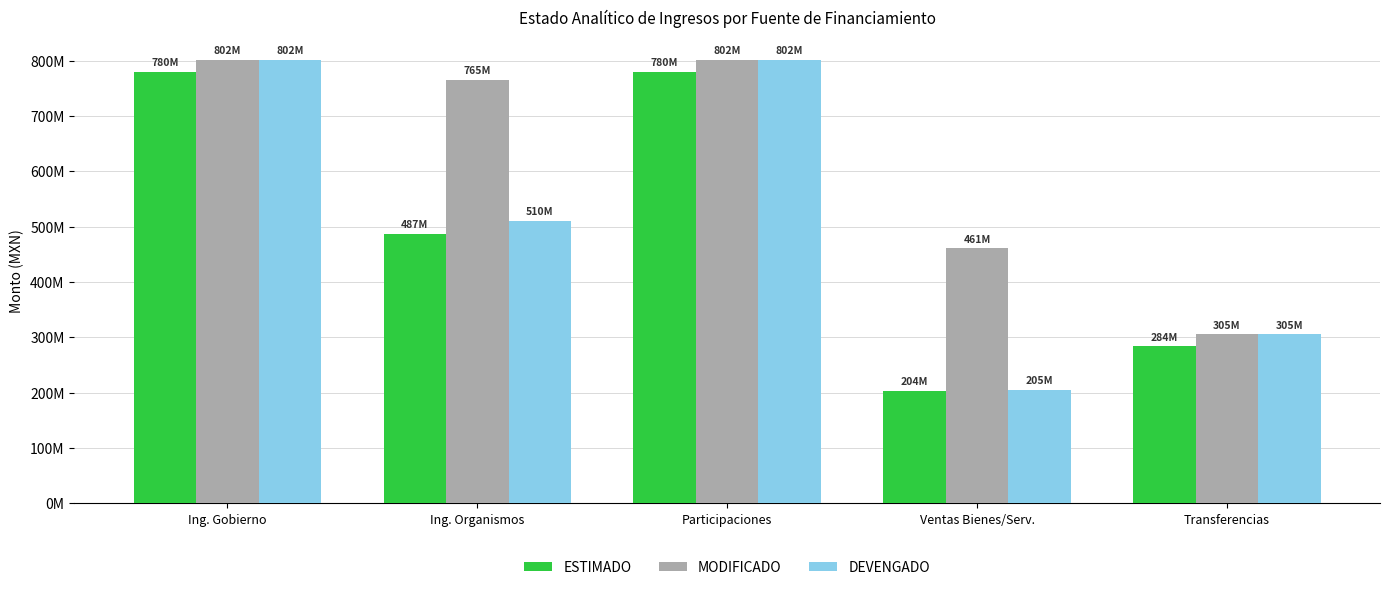

What are all the series names shown in the legend?

ESTIMADO, MODIFICADO, DEVENGADO